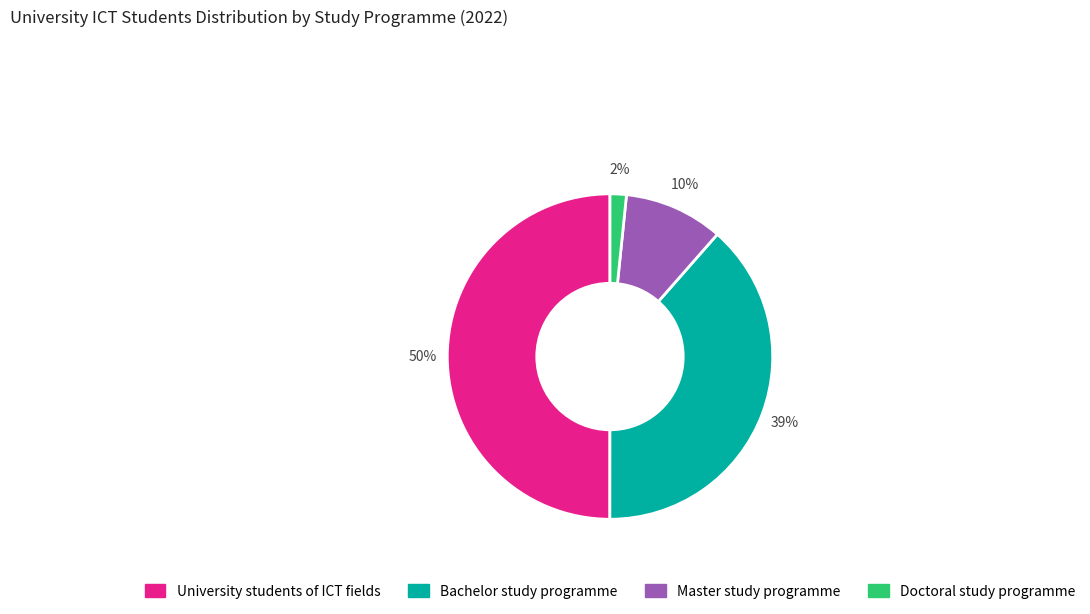

Between University students of ICT fields and Doctoral study programme, which is larger?

University students of ICT fields